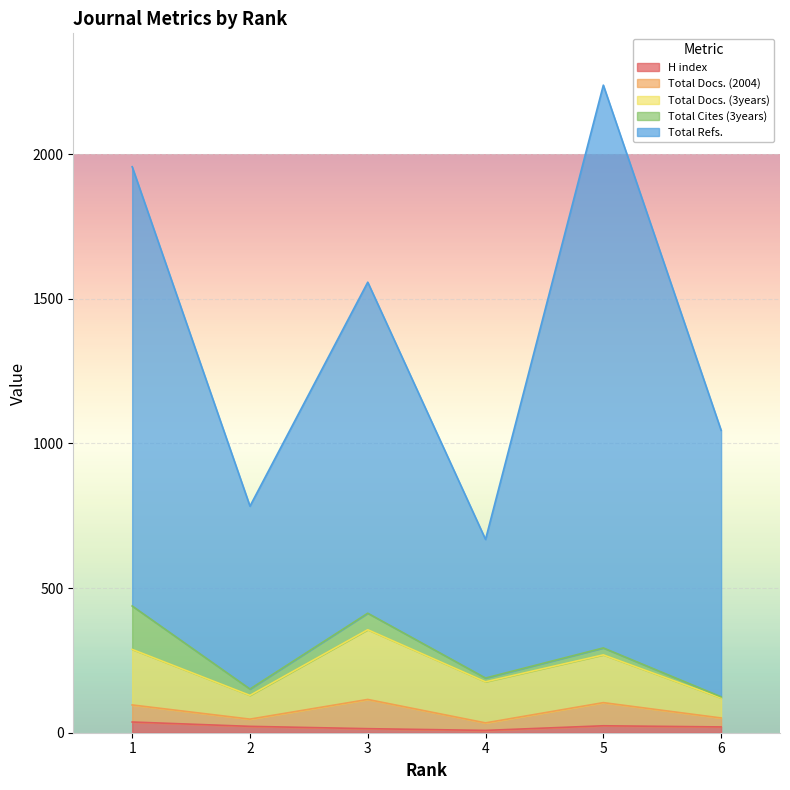

What value does the Total Refs. series have at 3?

1144